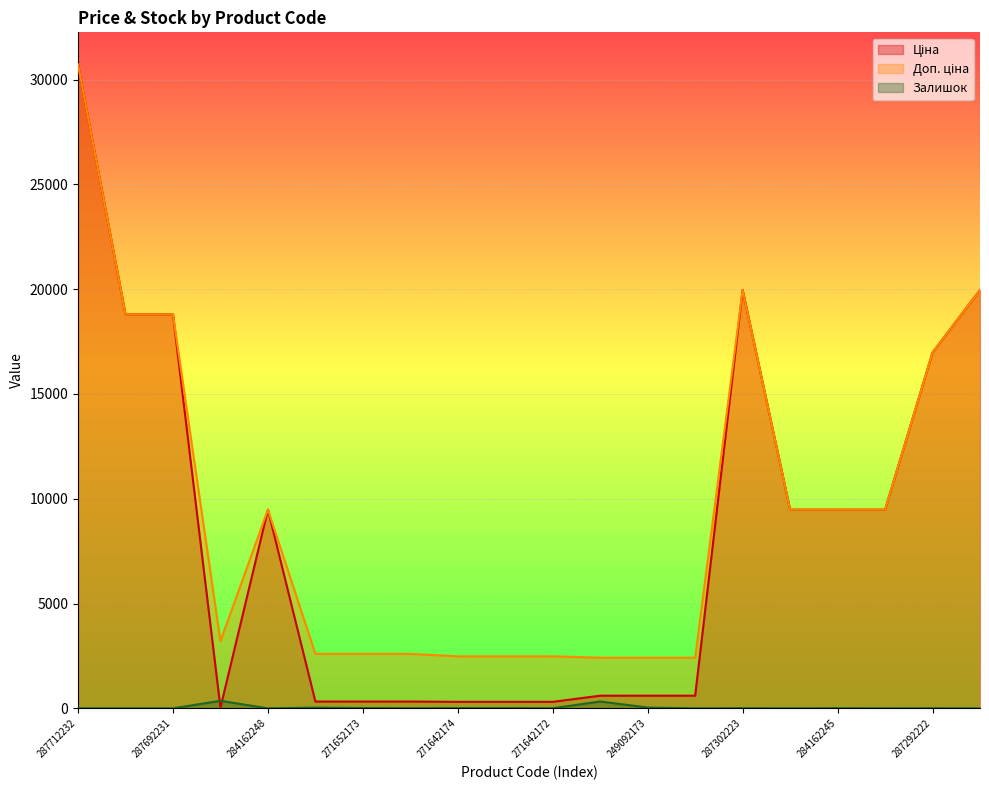

What is the sum of the Доп. ціна values at 249092173 and 271652173?

5013.2